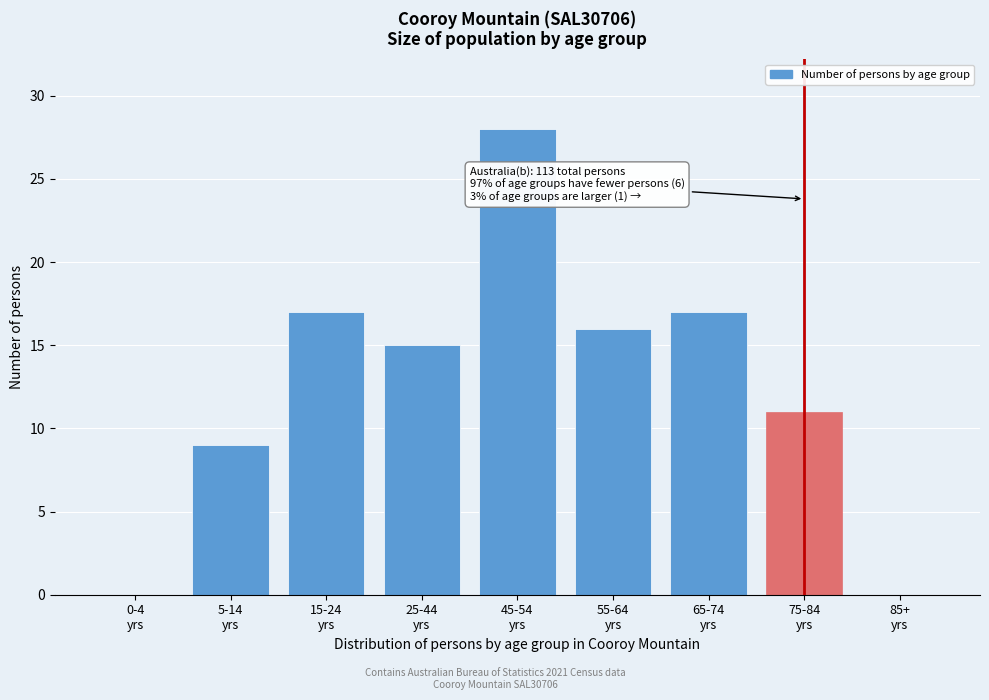

What is the maximum value shown in the chart?

28